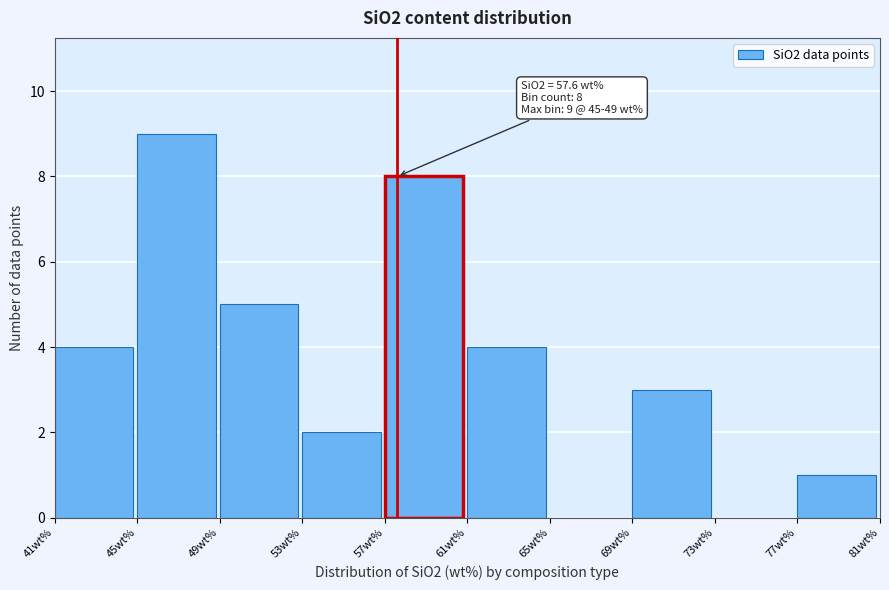

Which range on the x-axis has the tallest bar?

45 to 49